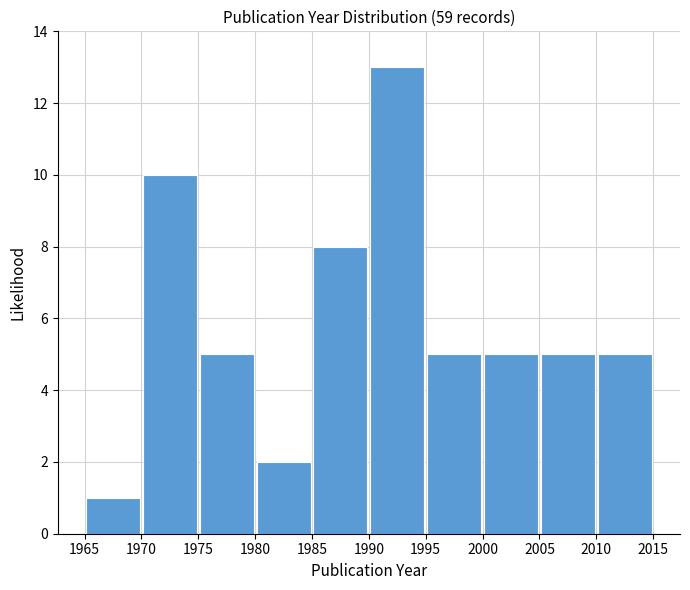

What is the height of the bar covering 1975 to 1980 on the x-axis? The values are not printed on the chart, so give them approximately, as read against the axis.

5